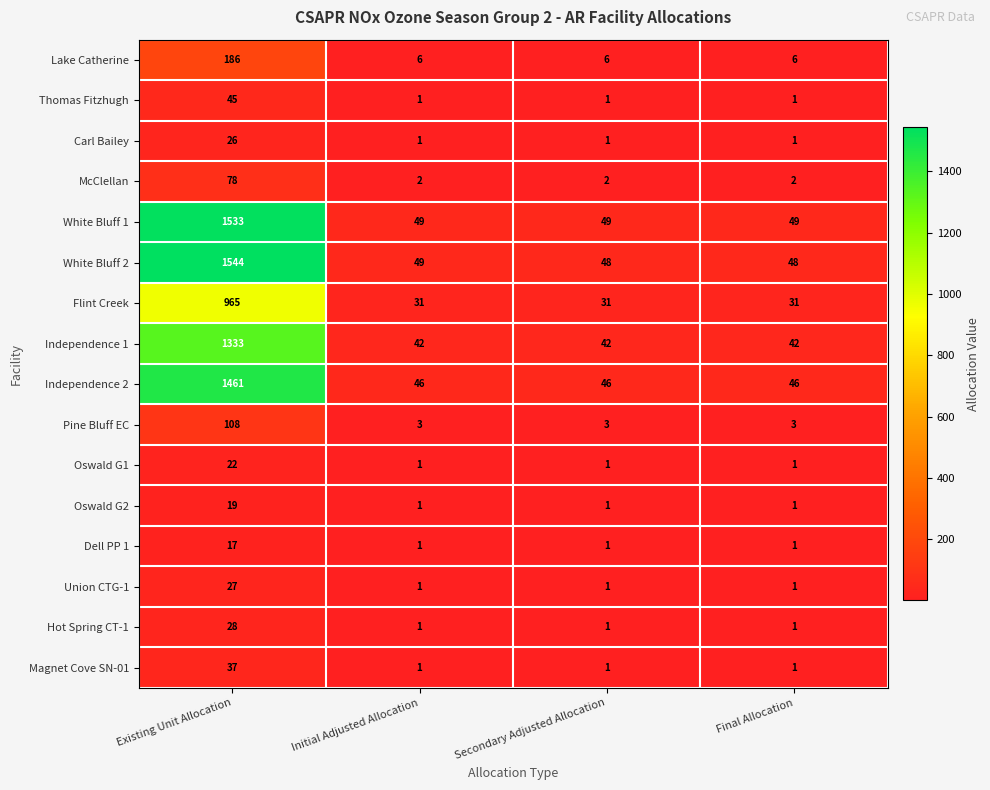

Which series has the largest total across all categories?

White Bluff 2